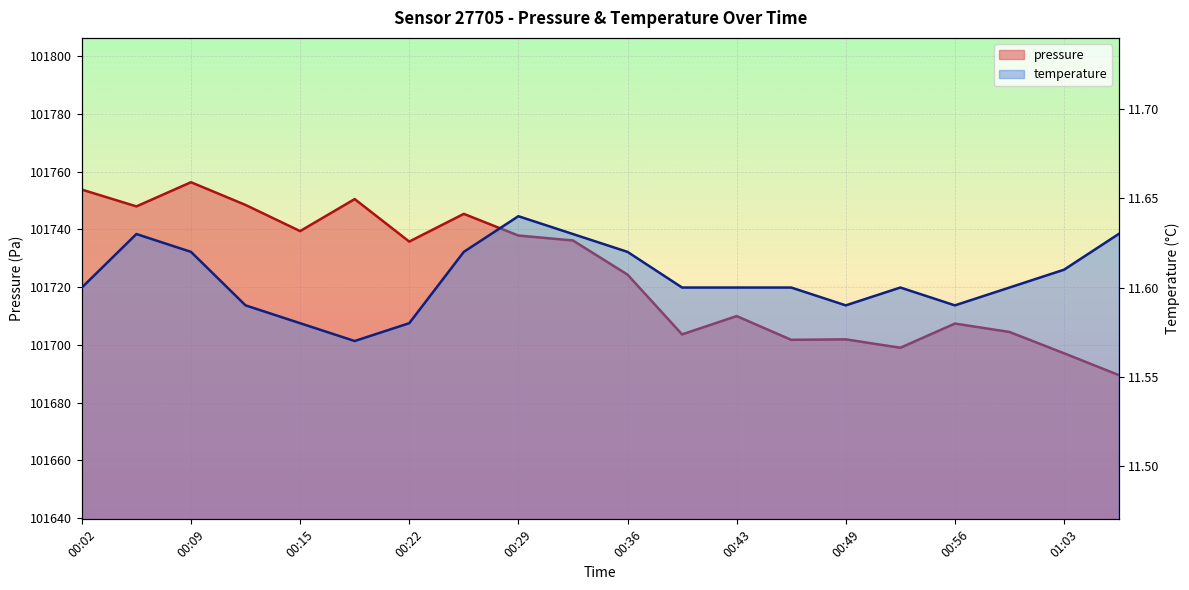

The value of temperature at 00:05 is 5.1. True or false?

False